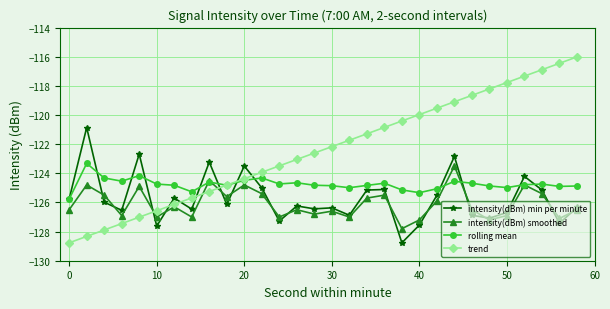

Which series has the largest total across all categories?

trend